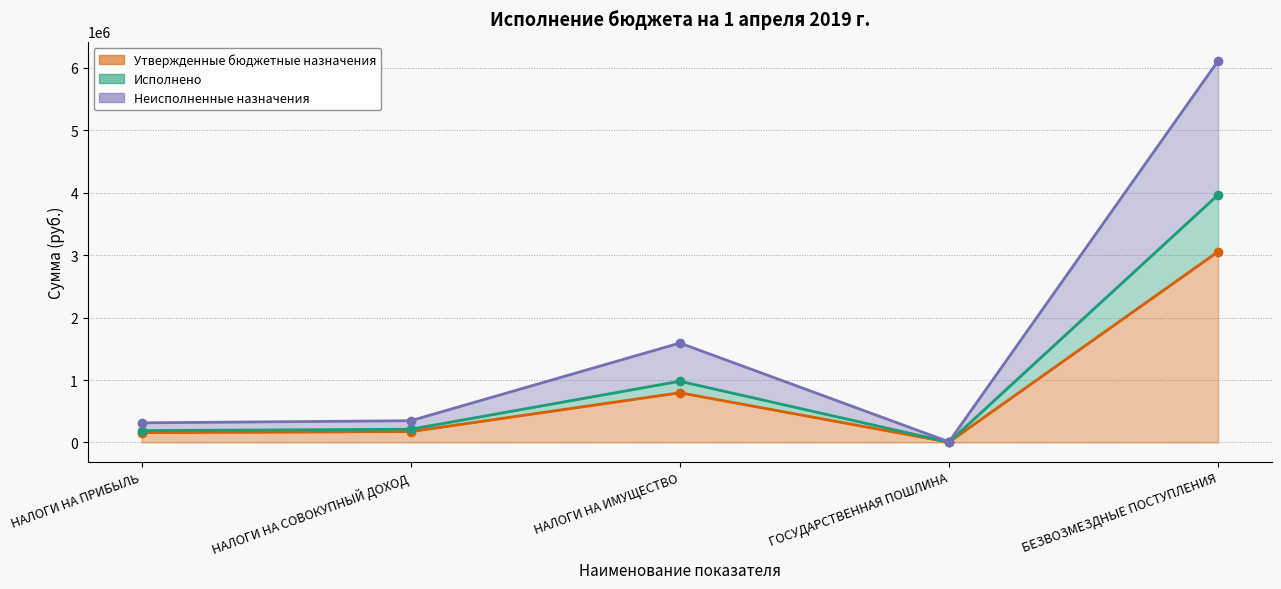

Where is the first local maximum for Неисполненные назначения?

НАЛОГИ НА ИМУЩЕСТВО